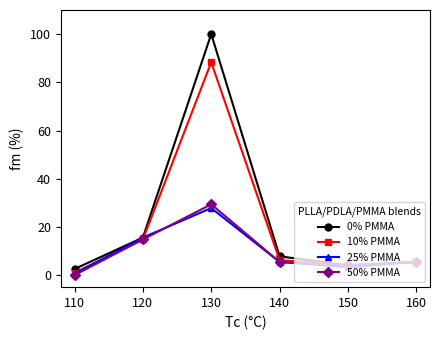

How many data points does each series have?

6